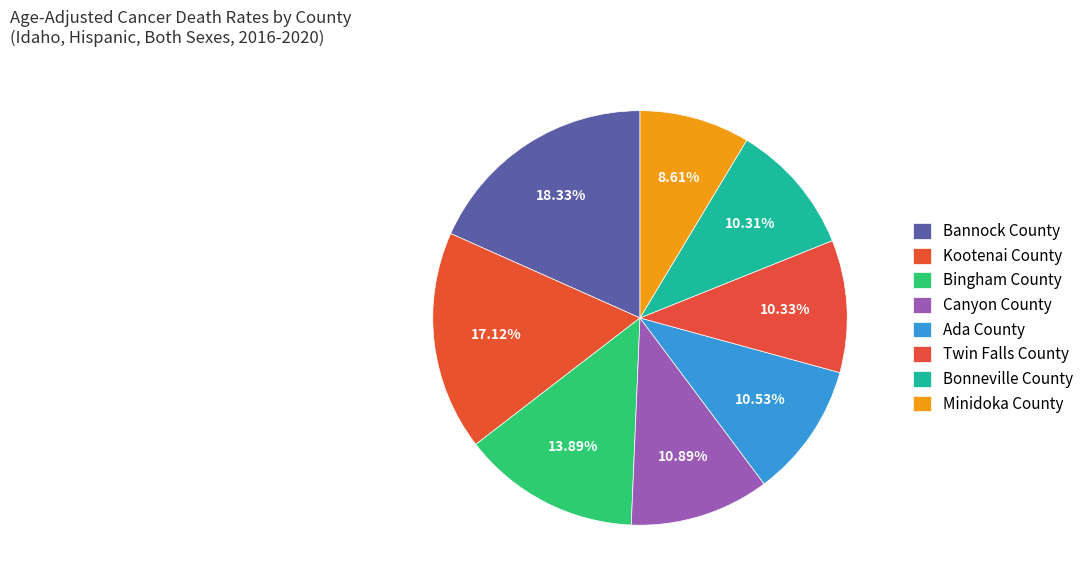

Count the number of slices in the pie.

8